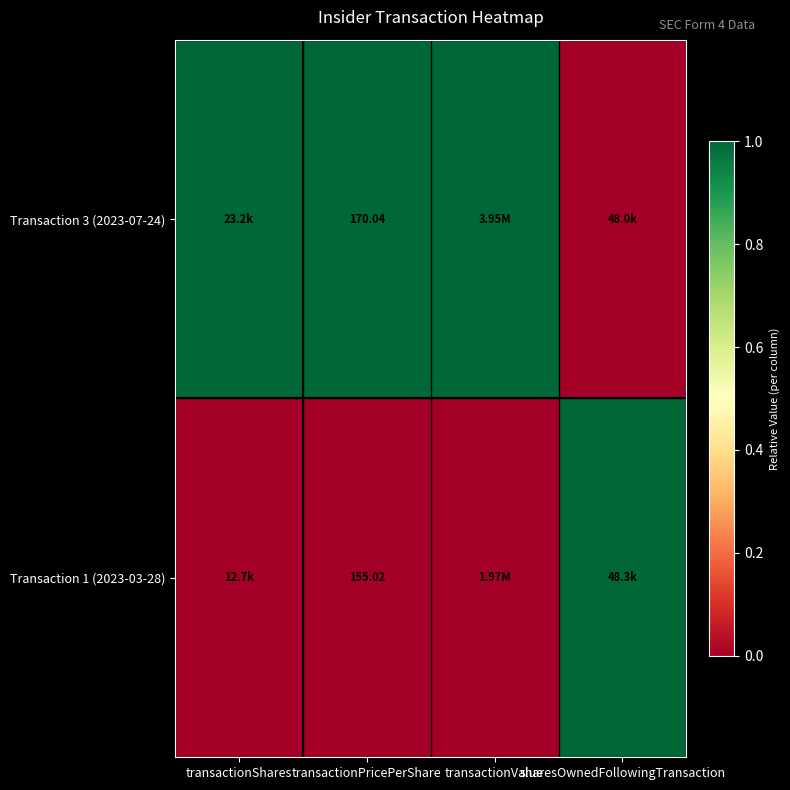

What is the approximate value of Transaction 1 (2023-03-28) at sharesOwnedFollowingTransaction?

1